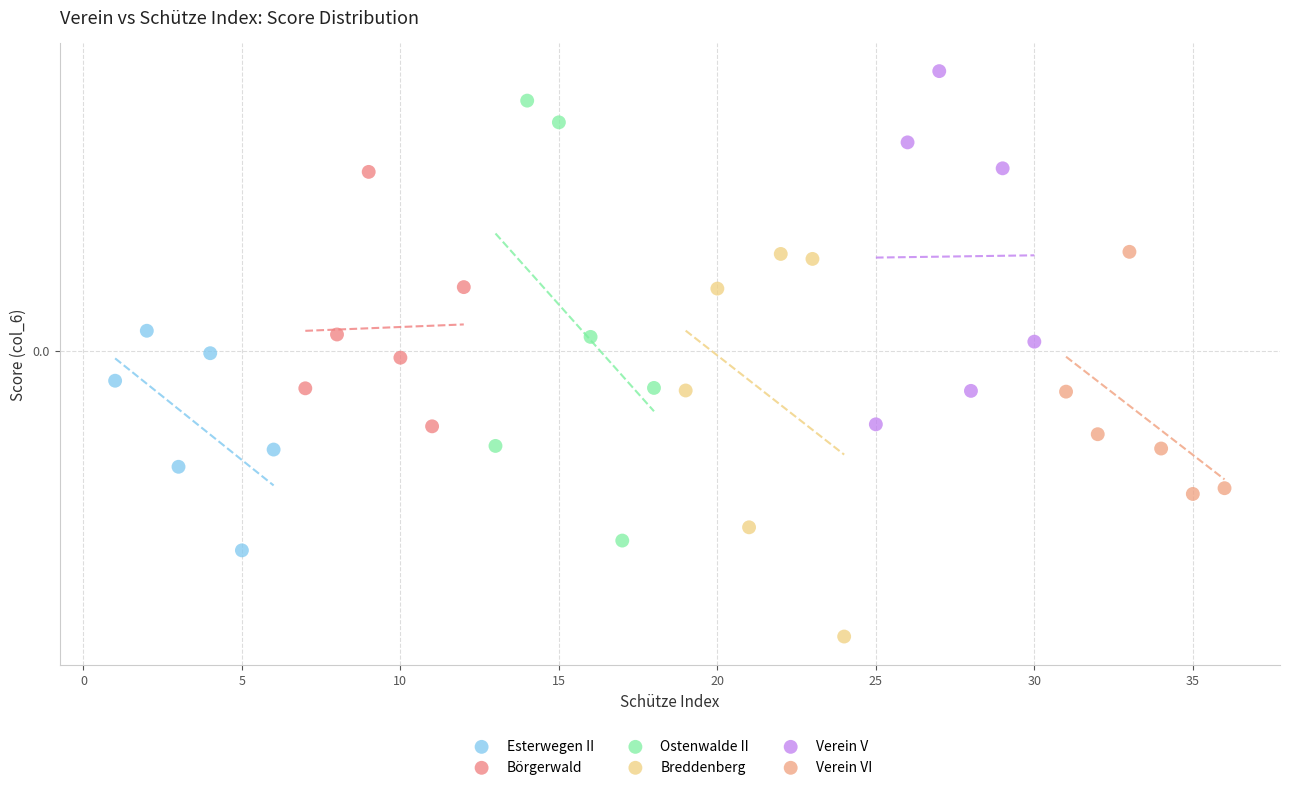

What are all the series names shown in the legend?

Esterwegen II, Börgerwald, Ostenwalde II, Breddenberg, Verein V, Verein VI